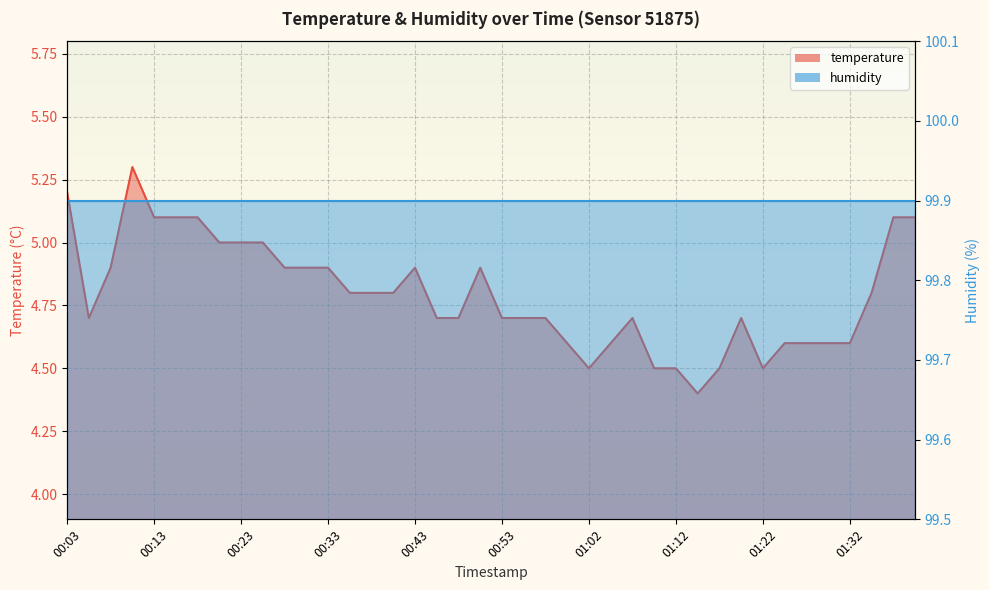

Rank the categories by value from lowest to highest.

01:15, 01:02, 01:10, 01:12, 01:17, 01:22, 01:00, 01:05, 01:24, 01:27, 01:29, 01:32, 00:06, 00:45, 00:48, 00:53, 00:55, 00:58, 01:07, 01:20, 00:36, 00:38, 00:41, 01:34, 00:08, 00:28, 00:31, 00:33, 00:43, 00:50, 00:21, 00:23, 00:26, 00:13, 00:16, 00:18, 01:37, 01:39, 00:03, 00:11